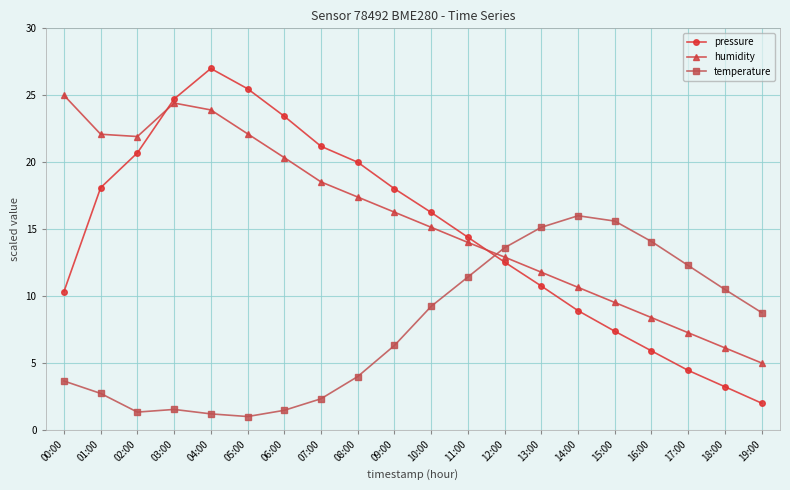

What is the maximum value shown in the chart?

27.0